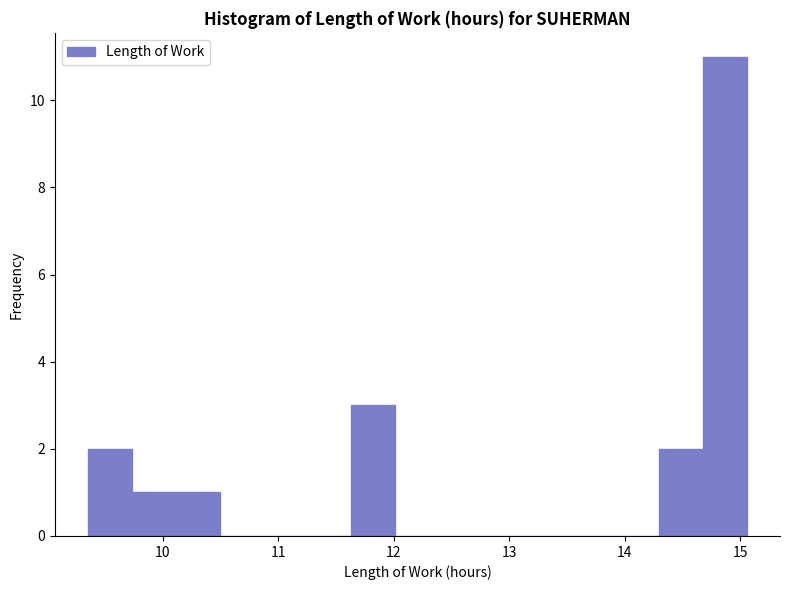

Read against the x-axis, roughly where is the centre of the tallest bar?

14.9